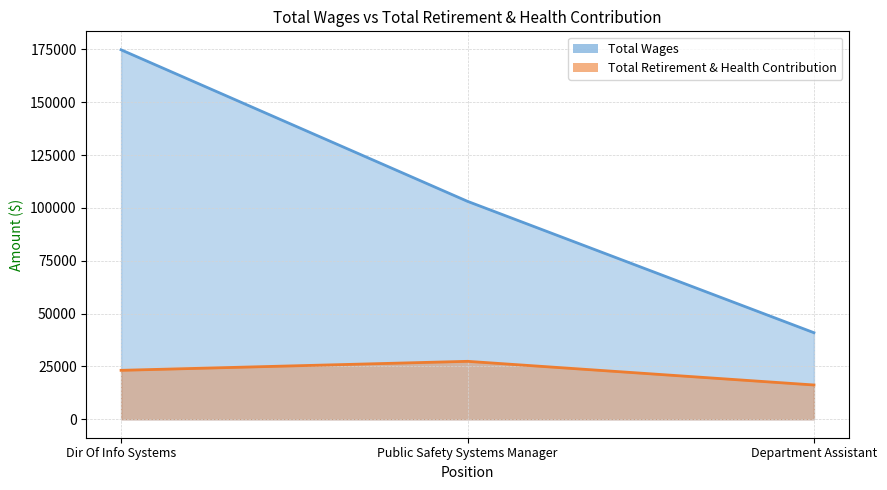

What is the minimum value for Total Wages?

40946